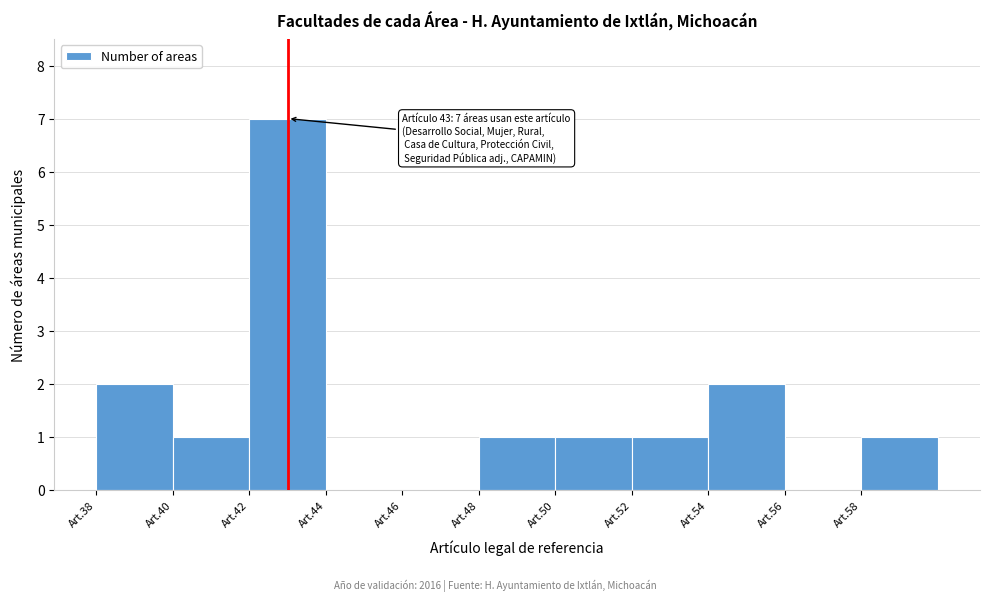

Reading left to right, what are all the values shown in this chart?

Art.38=2	Art.40=1	Art.42=7	Art.44=0	Art.46=0	Art.48=1	Art.50=1	Art.52=1	Art.54=2	Art.56=0	Art.58=1